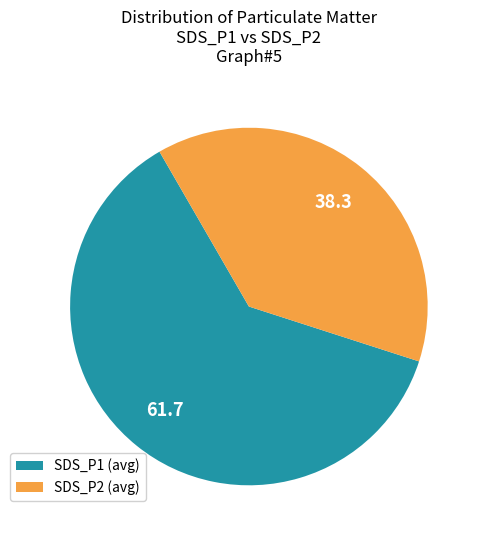

Is there a majority slice in this chart?

Yes